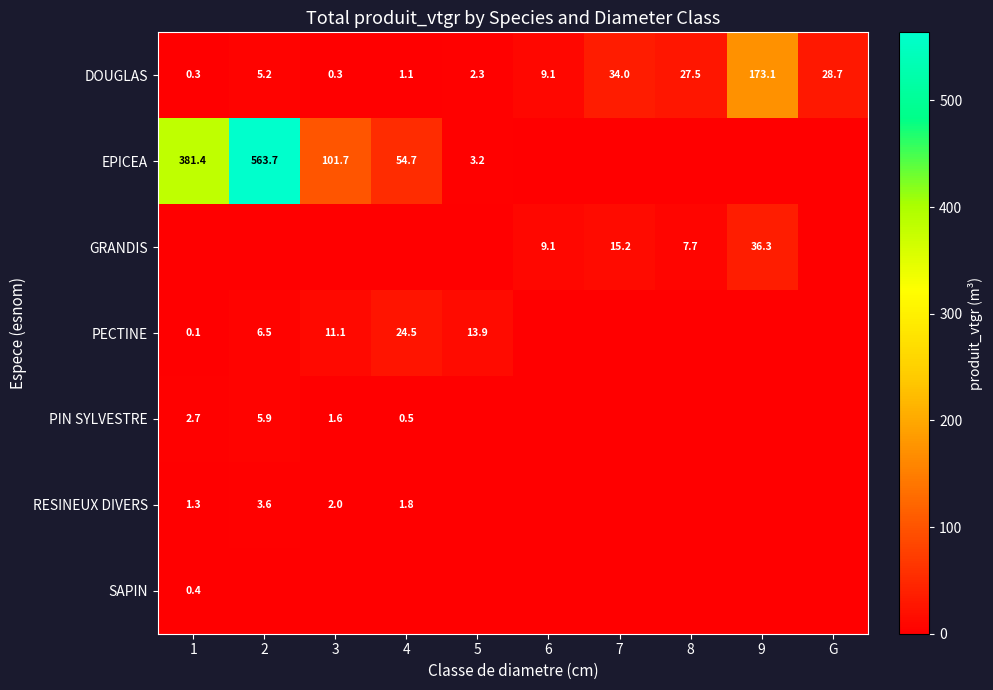

The PECTINE series shows 11.1 at 3. True or false?

True